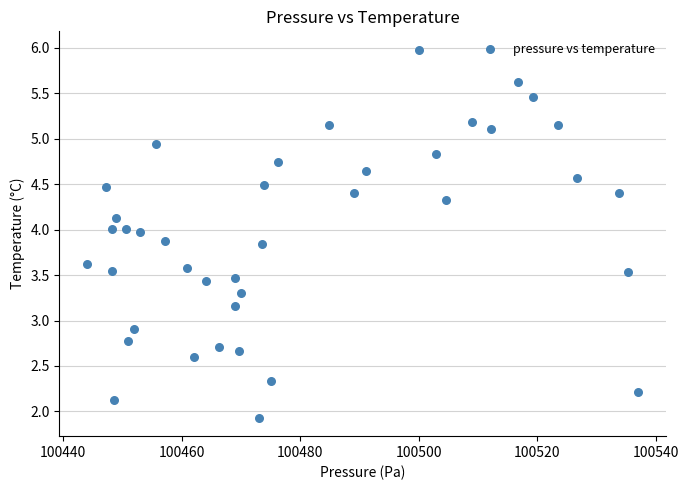

What is the range of X values (max minus min)?

93.1